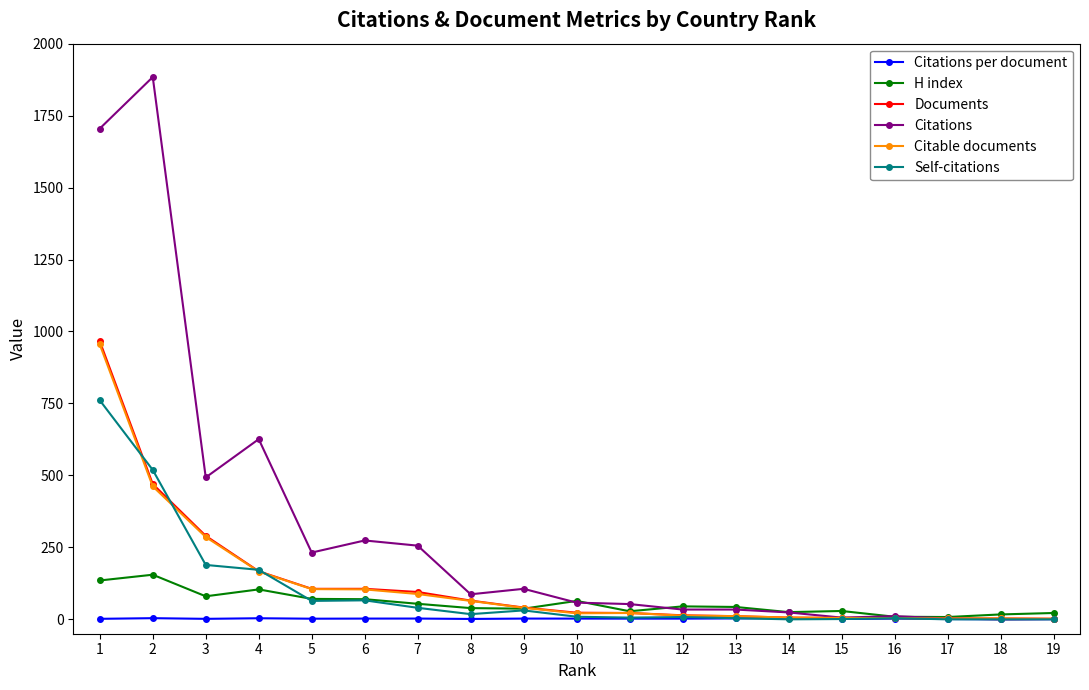

What is the difference between the highest and lowest values at 17?

8.0